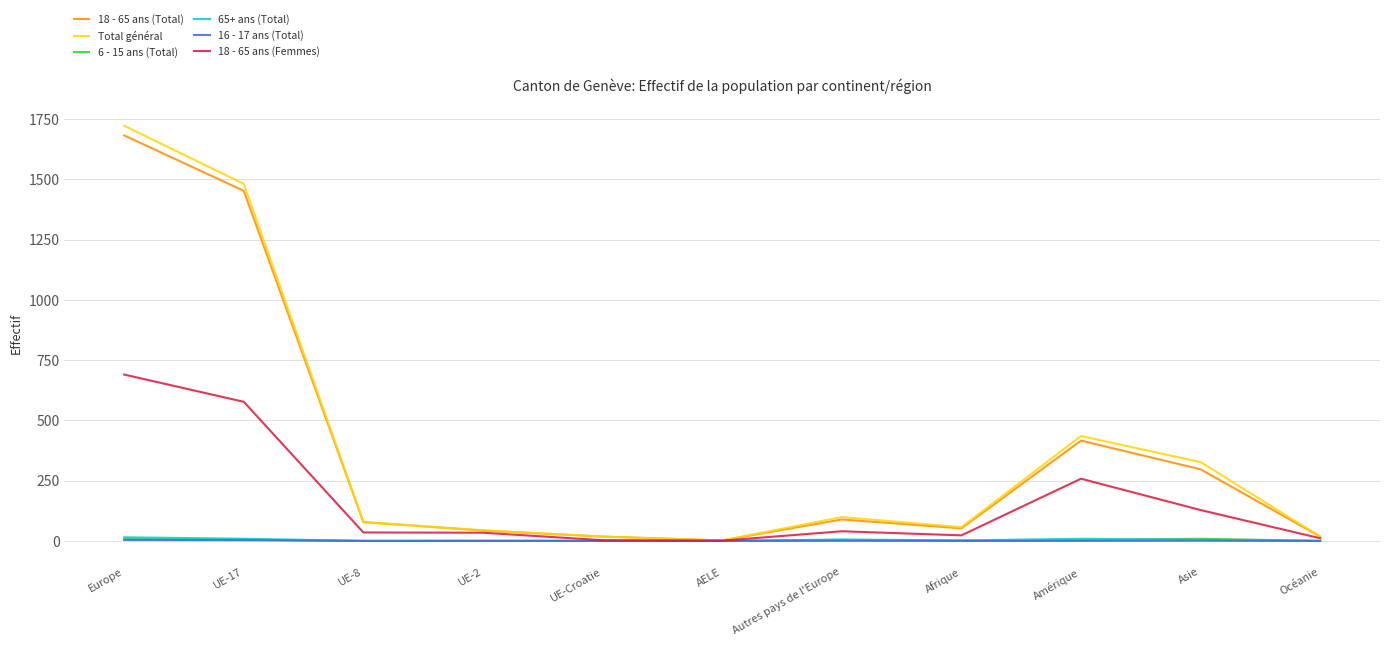

What is the greatest value displayed?

1722